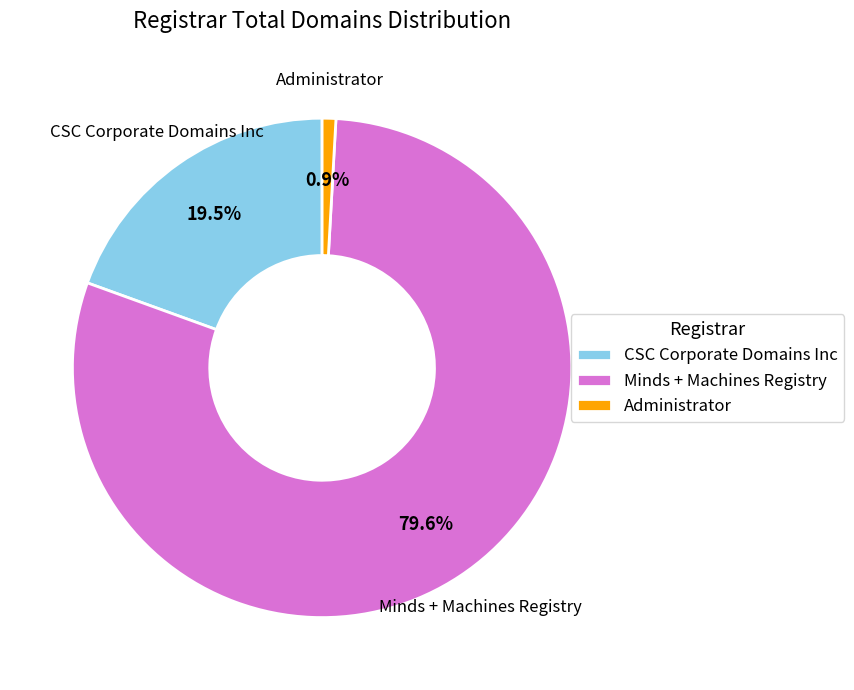

Is it true that CSC Corporate Domains Inc is 9% of the pie?

False